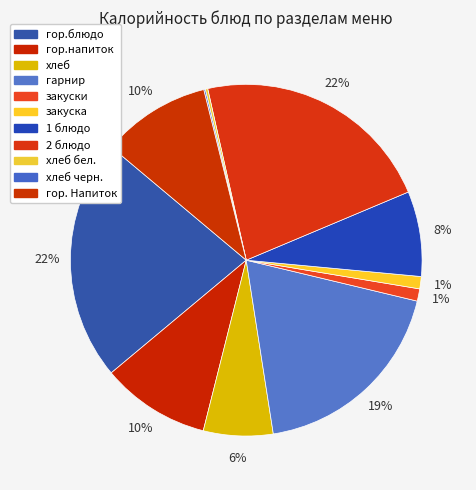

Is there any slice that represents more than half of the pie?

No